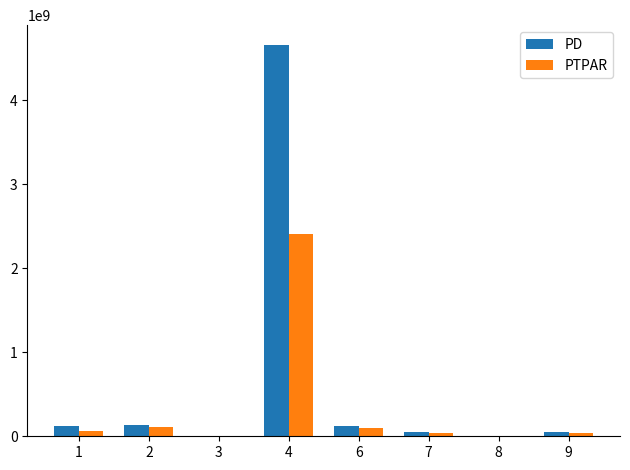

What is the sum of all PTPAR values?

2765070944.3